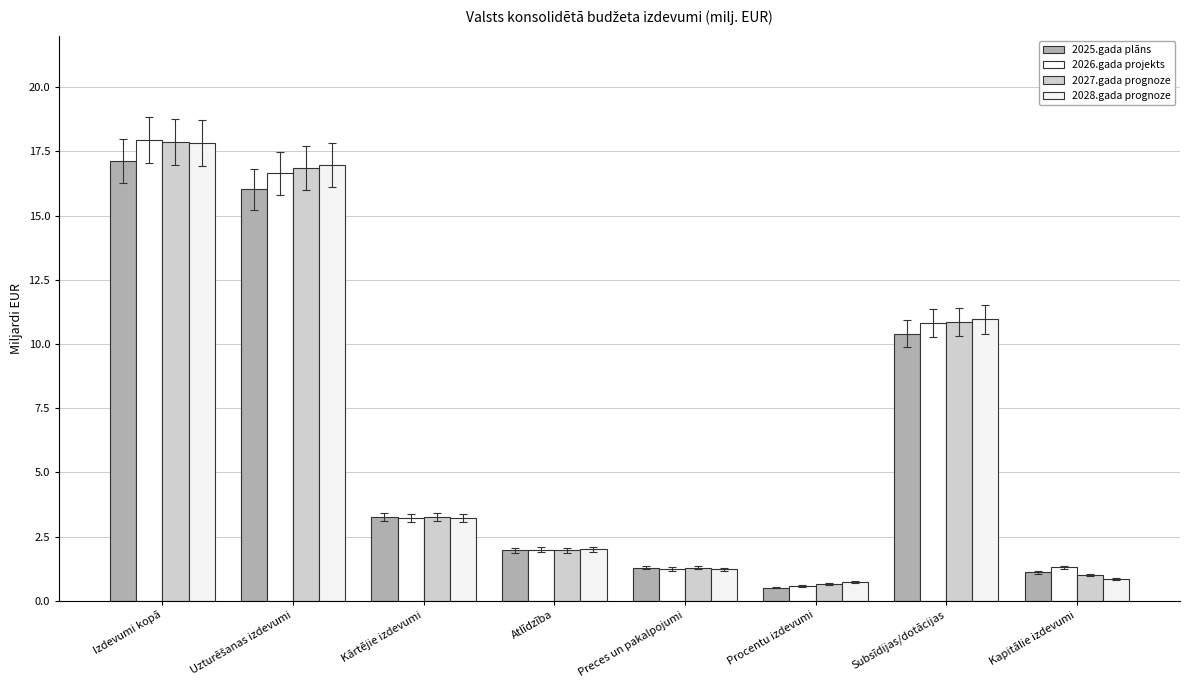

Which series has the largest range (max minus min)?

2026.gada projekts